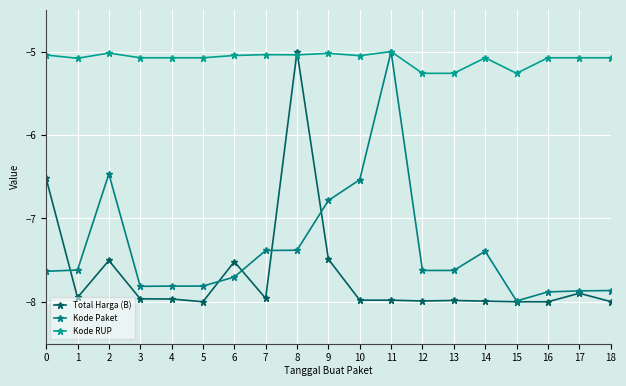

What is the sum of the Kode RUP values at 11 and 16?

-10.1